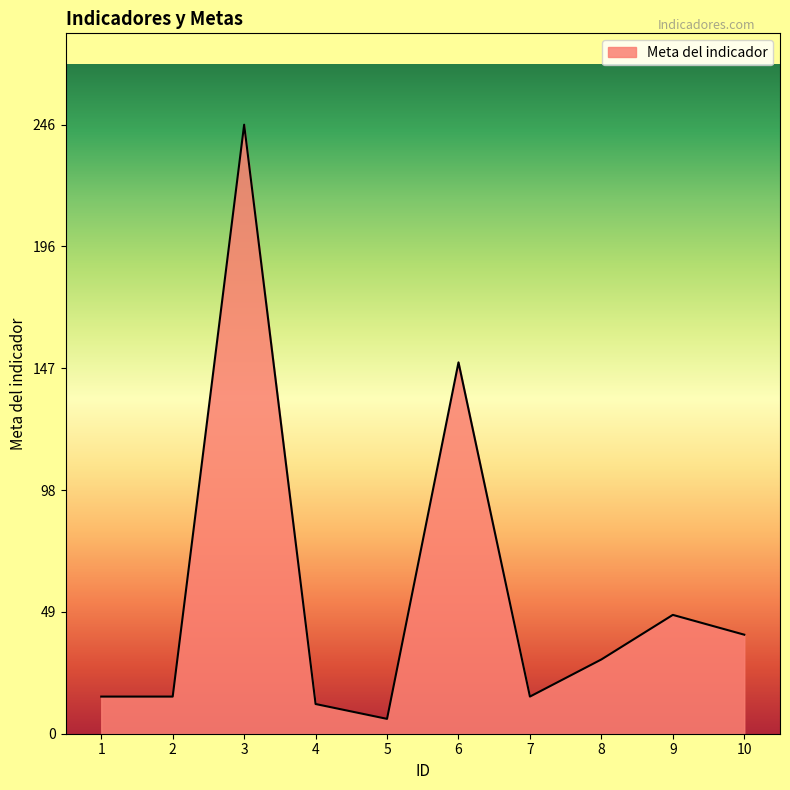

Which label corresponds to the smallest value in the chart?

5